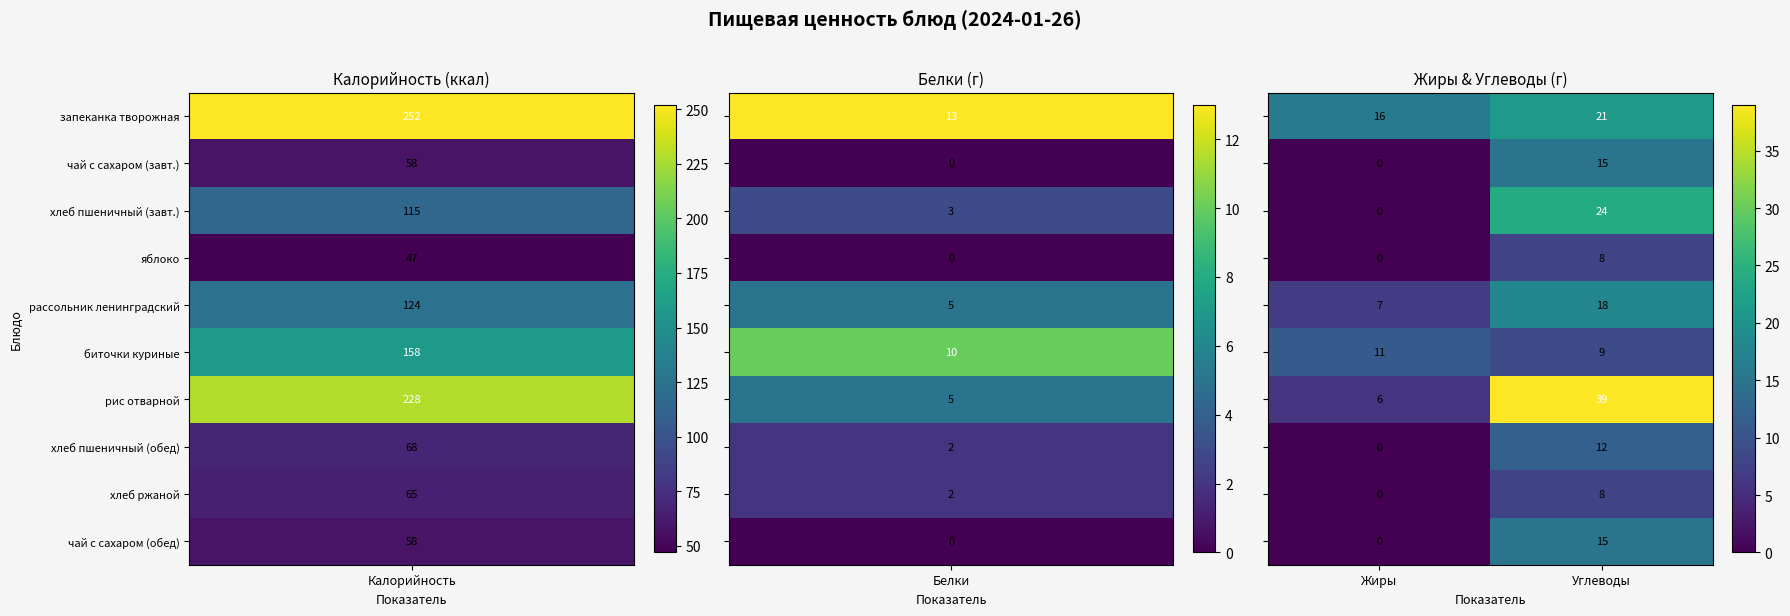

What is the maximum value shown in the chart?

39